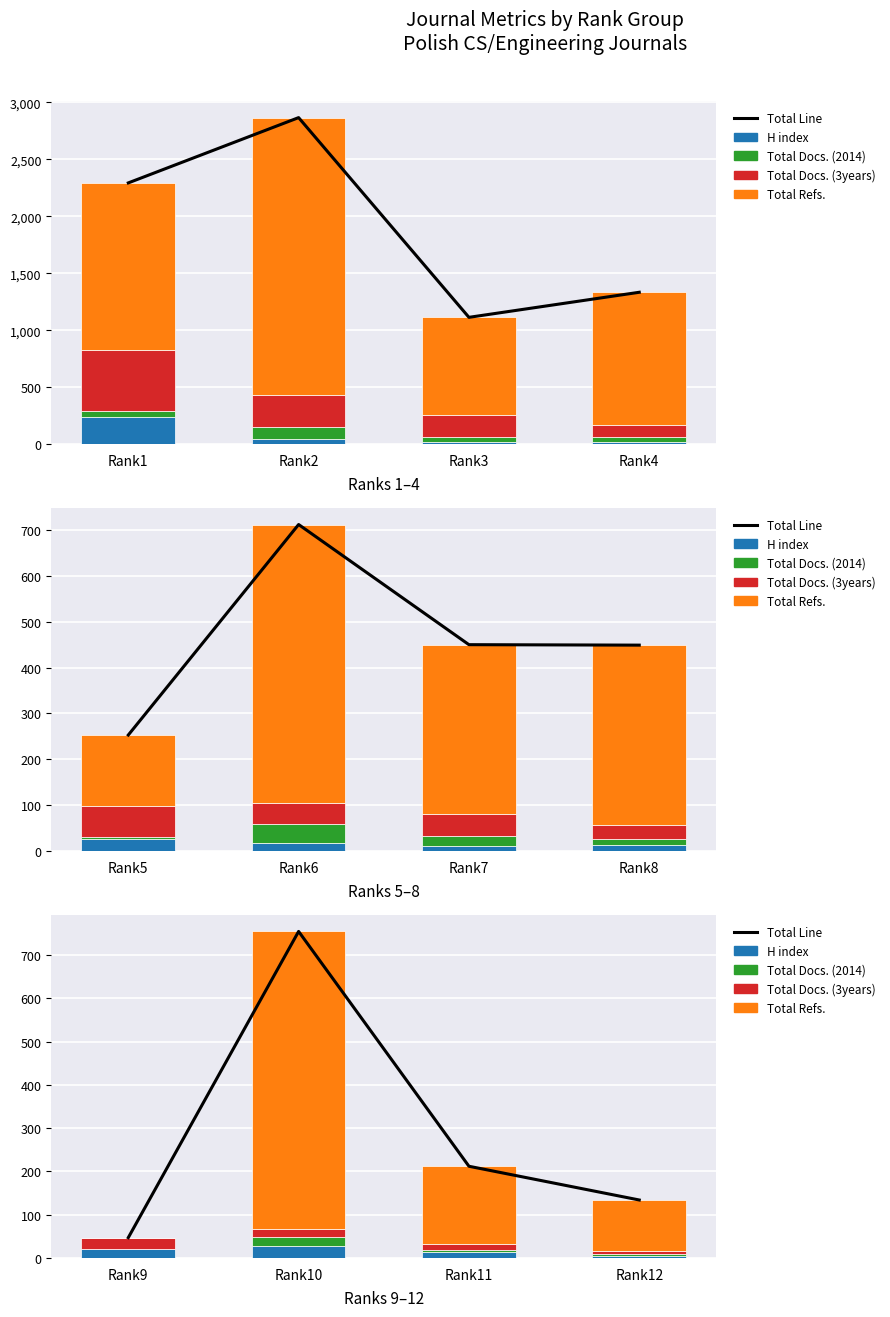

Which has a higher value, Rank9 or Rank10?

Rank10